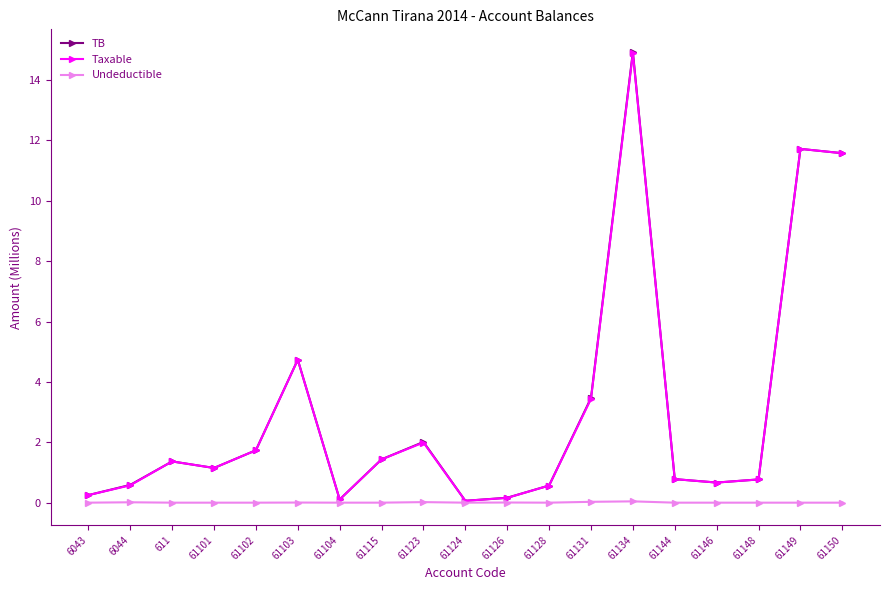

What position from the left is 61128?

12